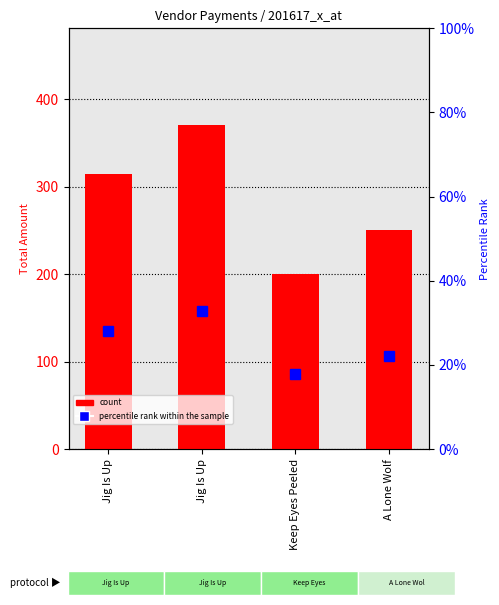

Which category has the lowest value across all series?

Keep Eyes Peeled